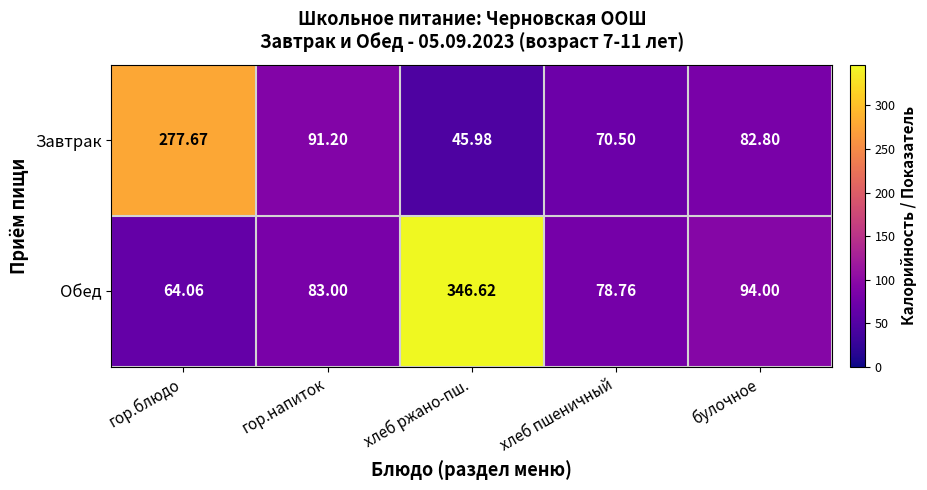

Which series has the largest total across all categories?

Обед